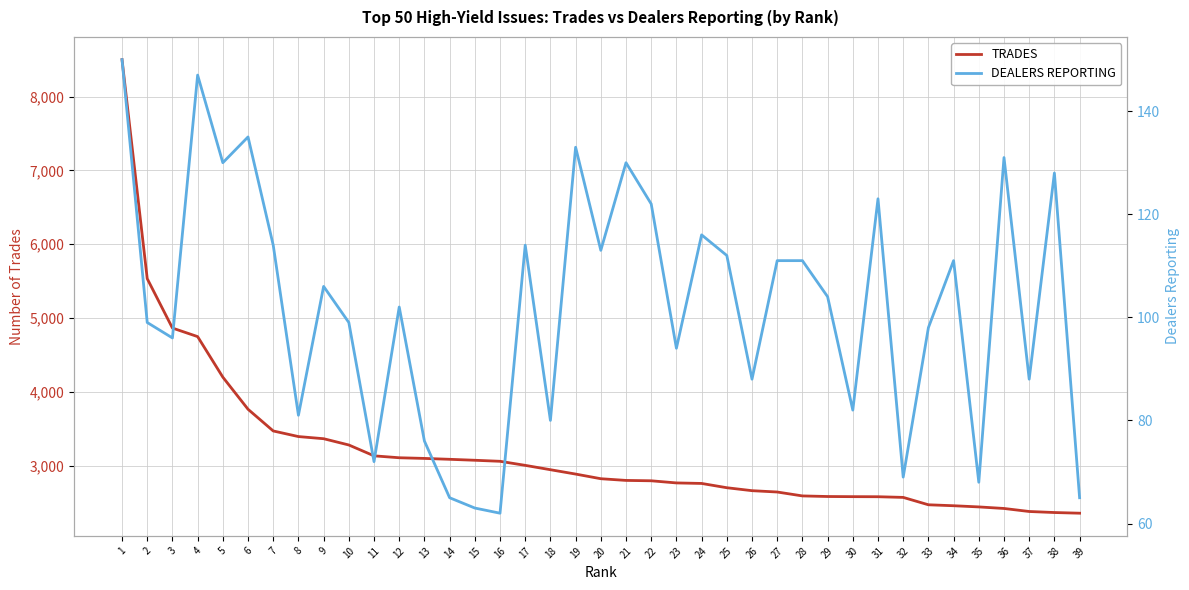

What is the maximum value shown in the chart?

8500